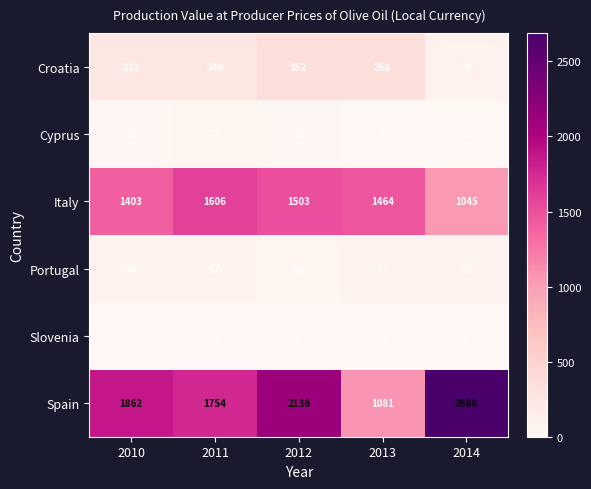

Which series has the largest range (max minus min)?

Spain